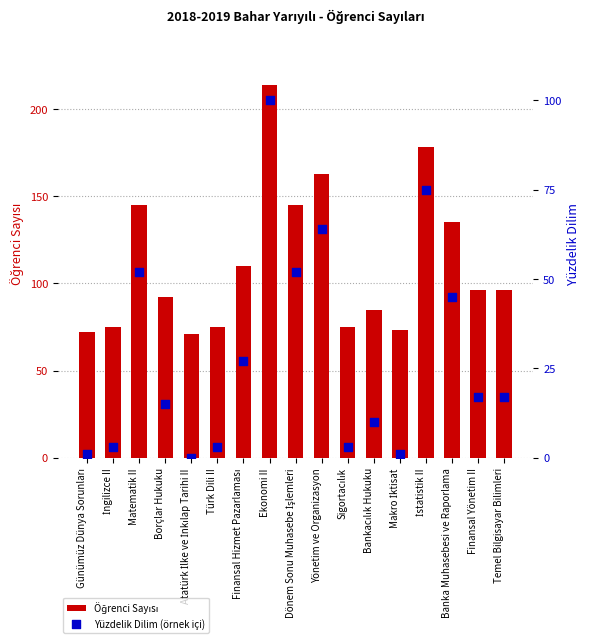

Which series reaches the maximum Y coordinate?

Öğrenci Sayısı